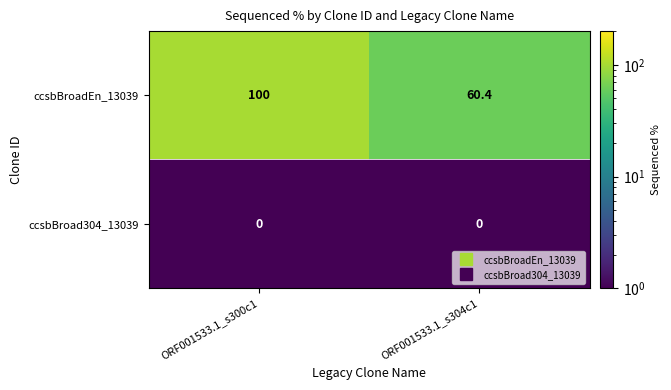

The value of ccsbBroadEn_13039 at ORF001533.1_s300c1 is 100.0. True or false?

True